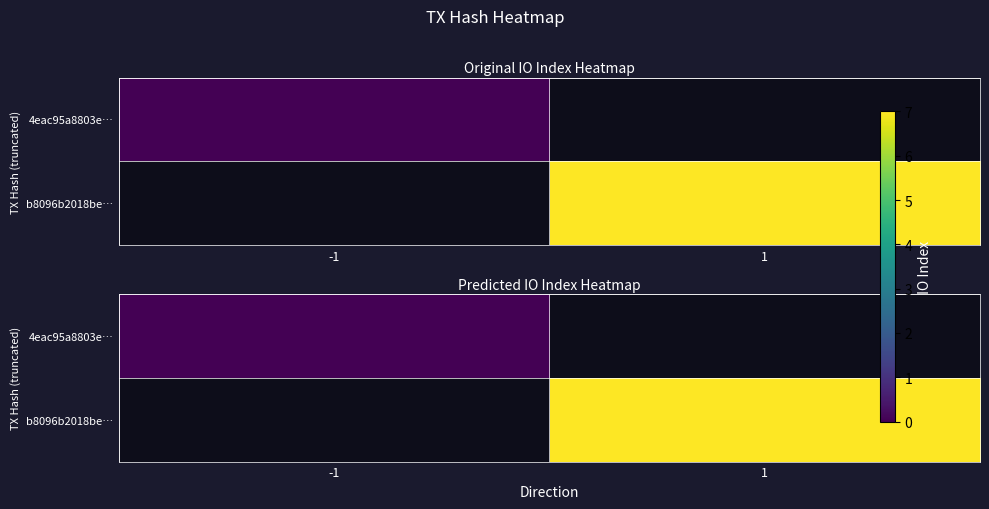

List the series in order of their peak value, lowest first.

4eac95a8803e…, b8096b2018be…